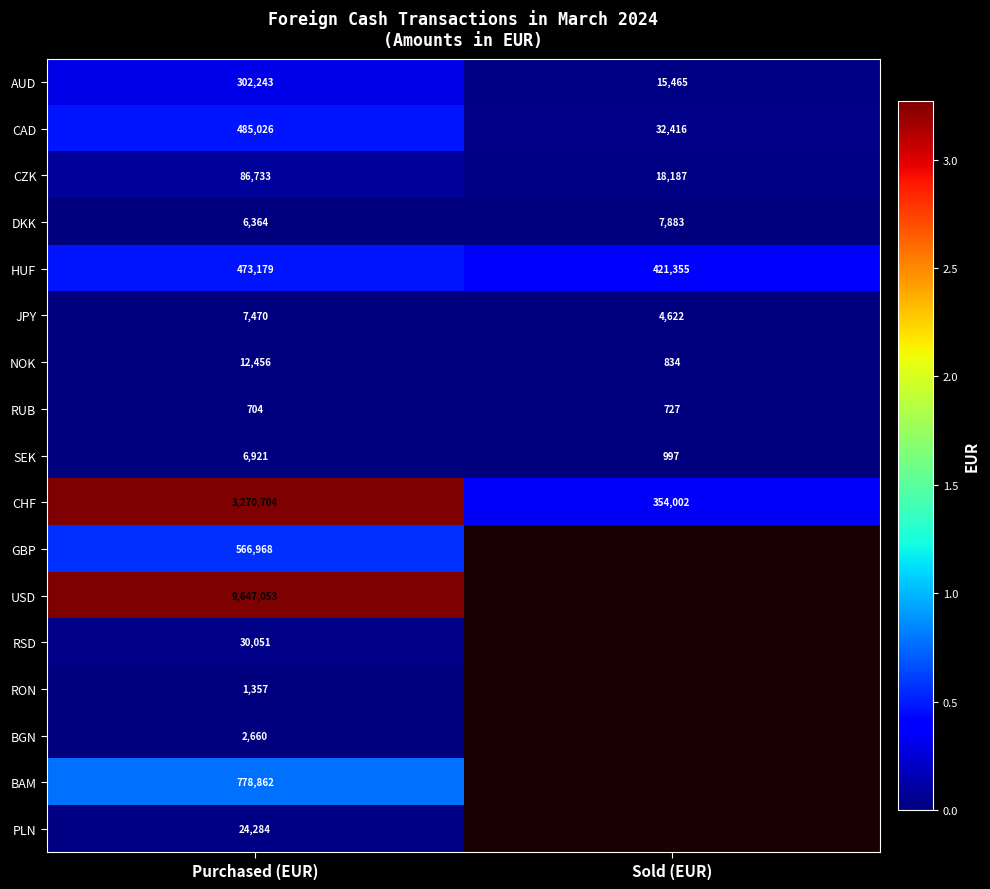

How many data points does each series have?

2